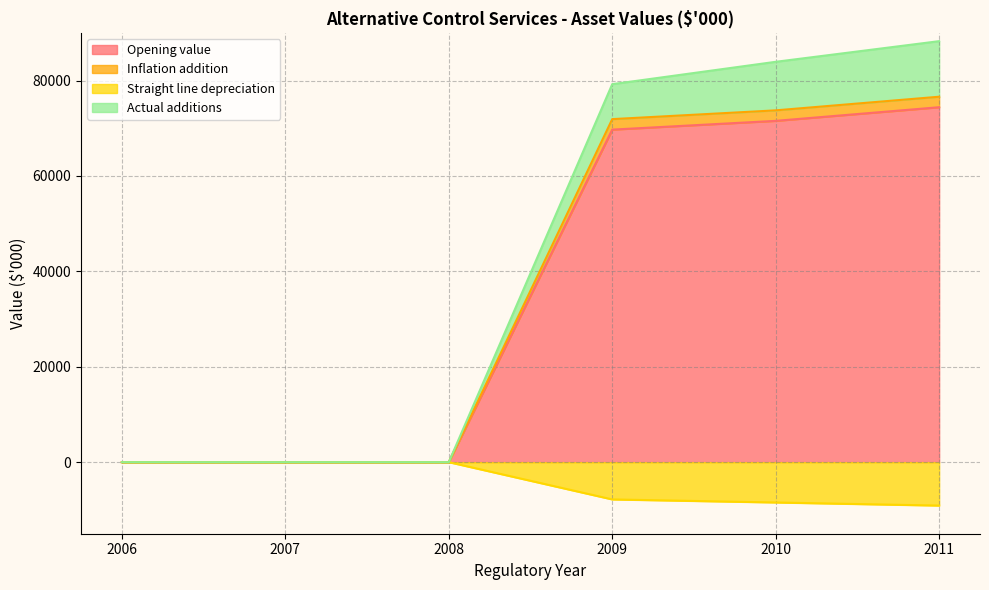

The Actual additions series shows 83929.9 at 2010. True or false?

True